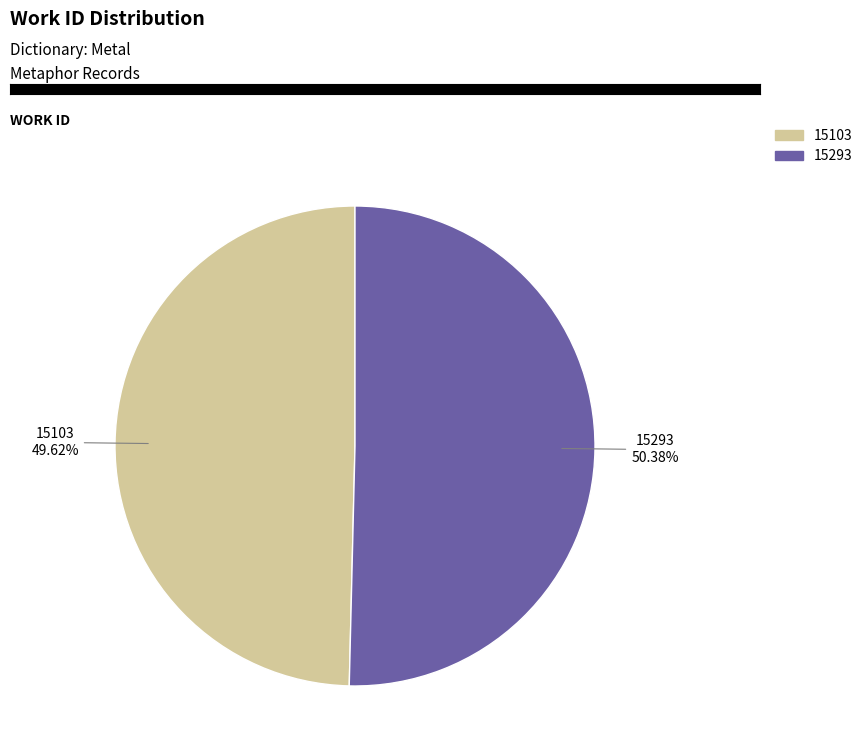

Does any single category account for the majority?

Yes